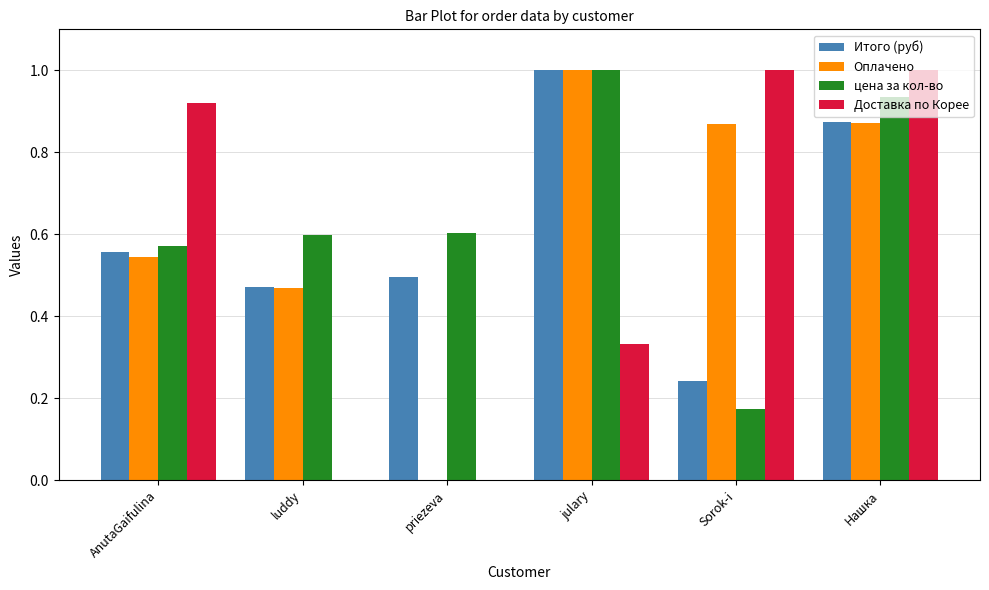

Between AnutaGaifulina and julary, which series saw the biggest shift?

Доставка по Корее